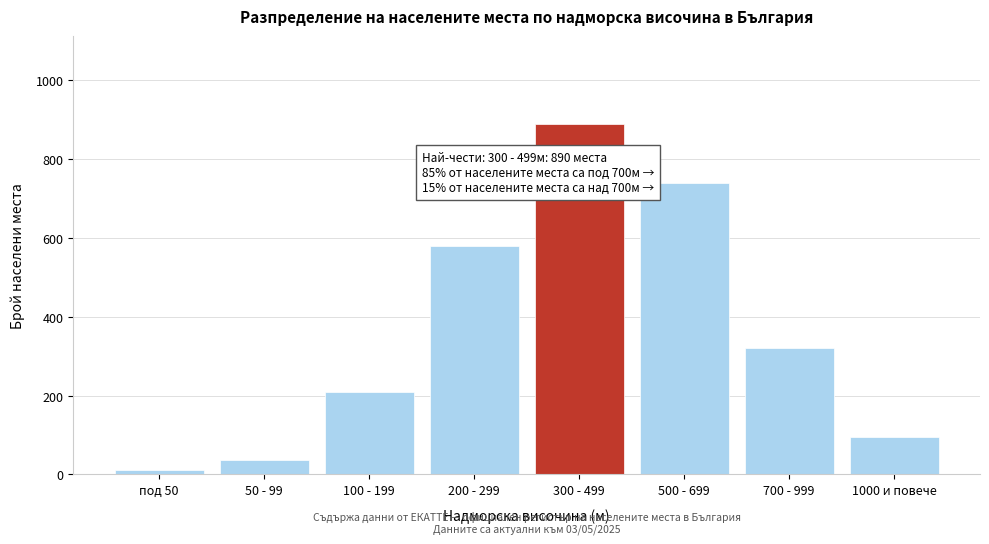

Reading left to right, extract all data points from this chart.

под 50=12	50 - 99=38	100 - 199=210	200 - 299=580	300 - 499=890	500 - 699=740	700 - 999=320	1000 и повече=95